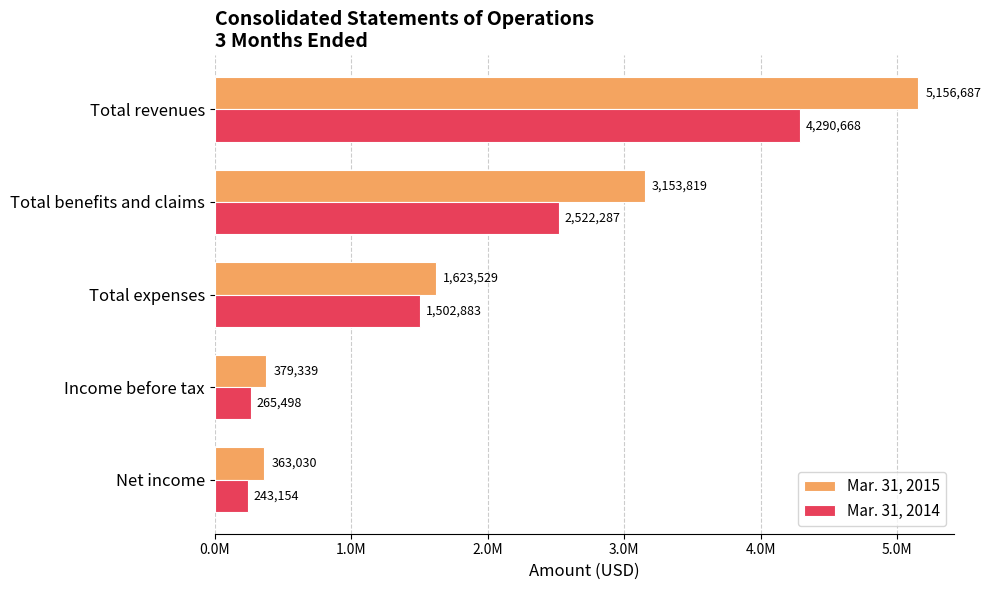

At which label is Mar. 31, 2015 closest to 2759858?

Total benefits and claims